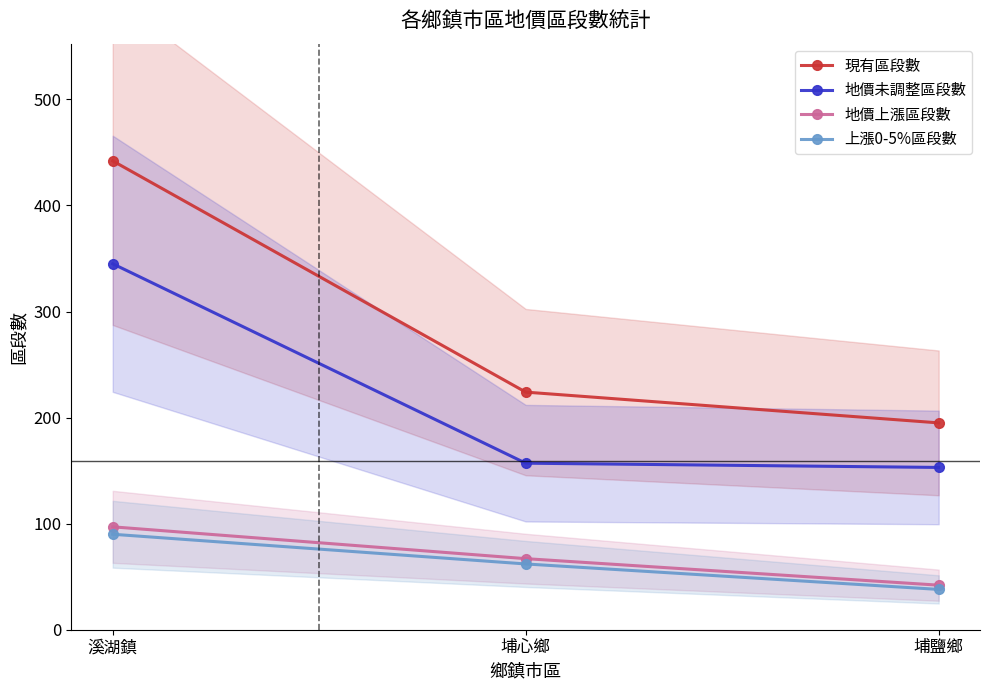

Between 溪湖鎮 and 埔心鄉, which series saw the biggest shift?

現有區段數